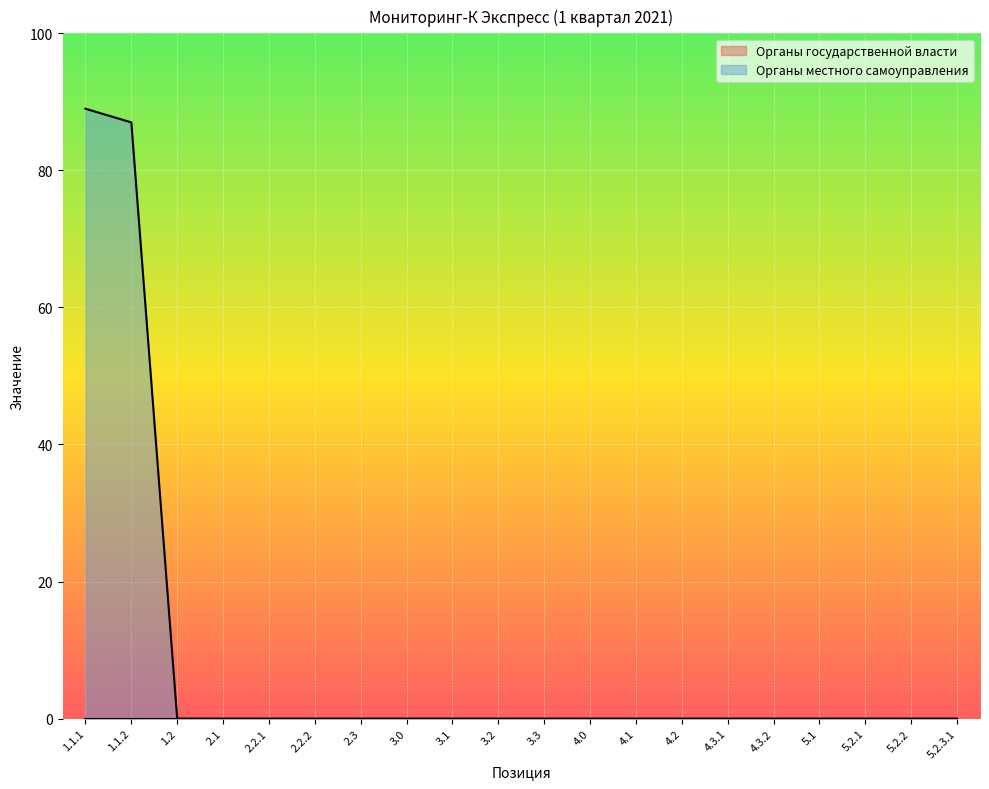

Which category has the highest value across all series?

1.1.1